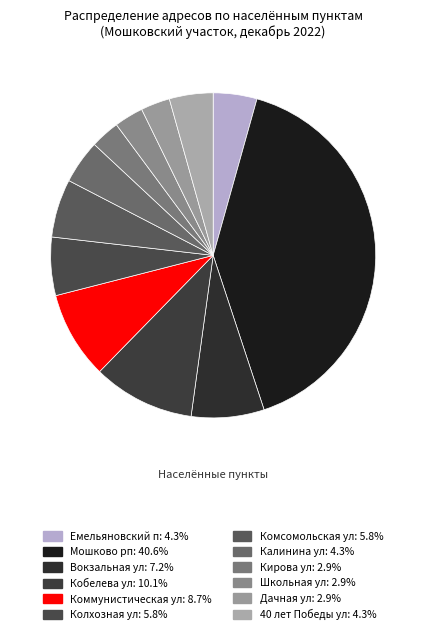

What percentage is NOT represented by Кобелева ул?

89.9%